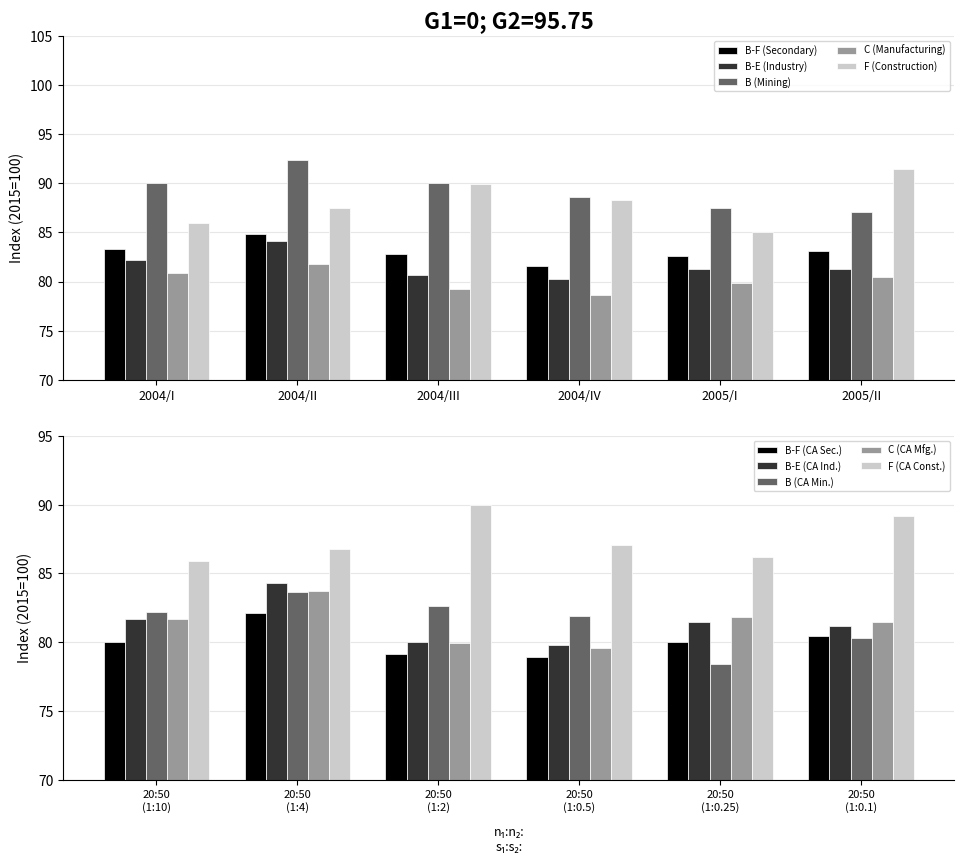

Does the chart contain any negative values?

No